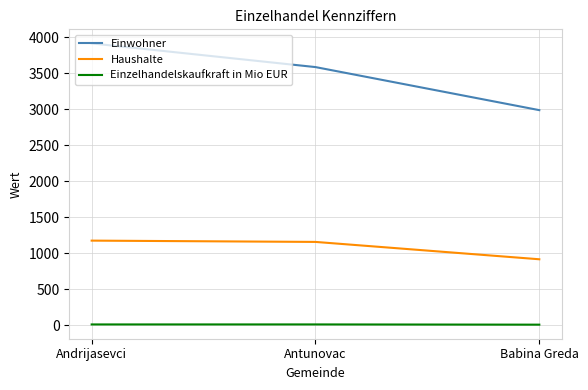

What is the difference between the maximum and second lowest values in the Einzelhandelskaufkraft in Mio EUR series?

0.2